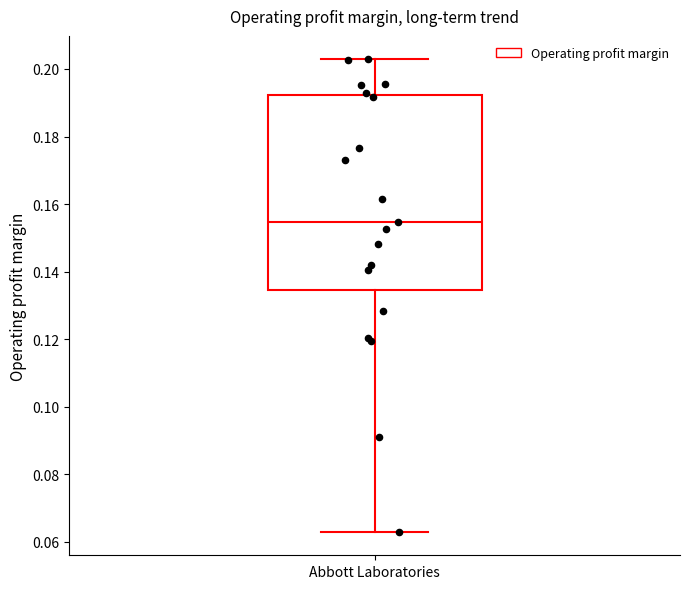

Where is the upper edge of the box for Abbott Laboratories on the y-axis? The values are not printed on the chart, so give them approximately, as read against the axis.

0.192